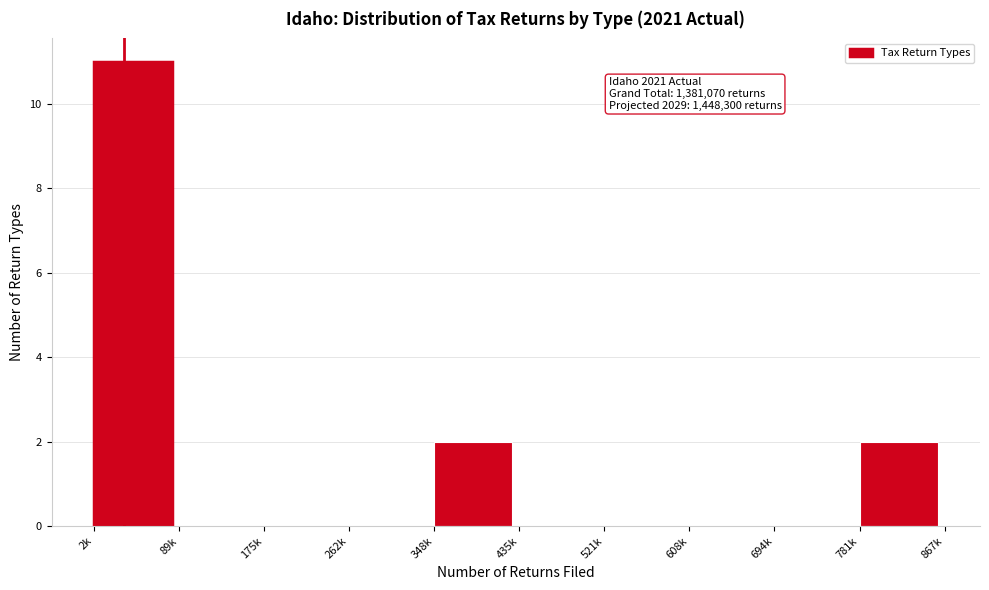

Reading right to left, transcribe all the data shown in this chart.

781k=2	694k=0	608k=0	521k=0	435k=0	348k=2	262k=0	175k=0	89k=0	2k=11